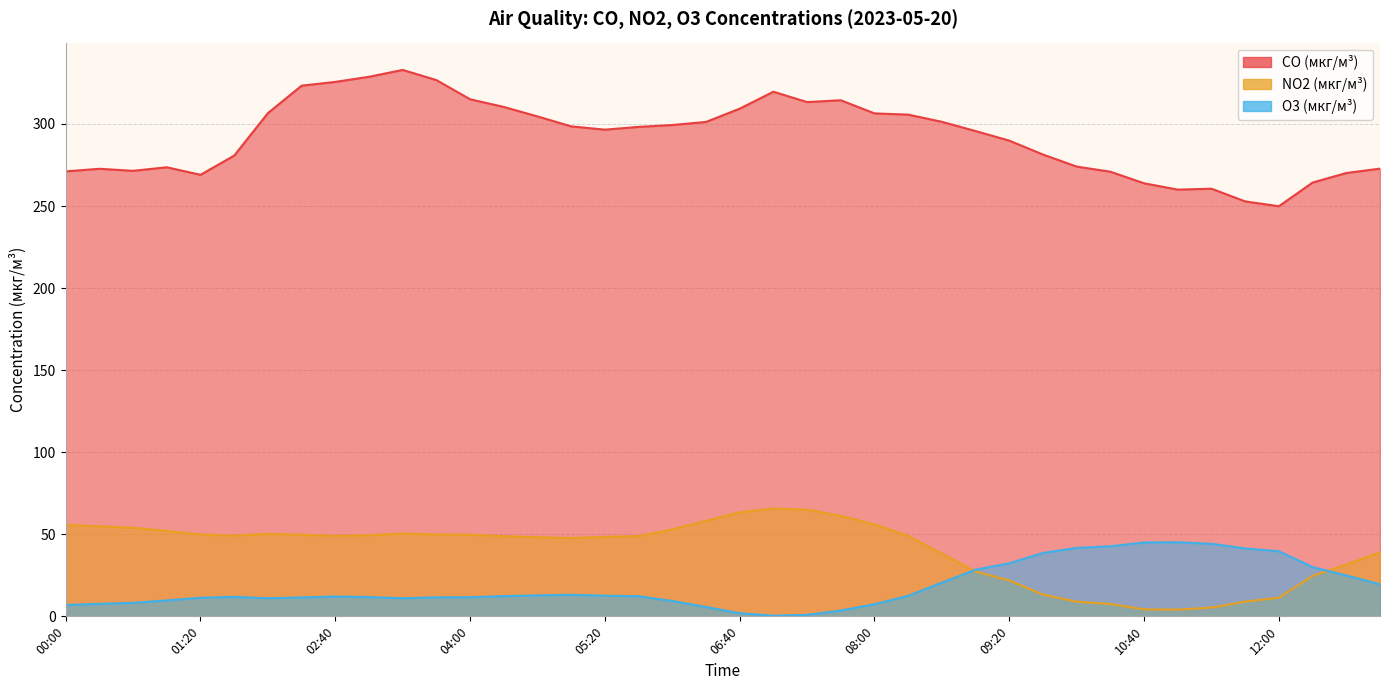

What is the minimum value for NO2 (мкг/м³)?

4.1